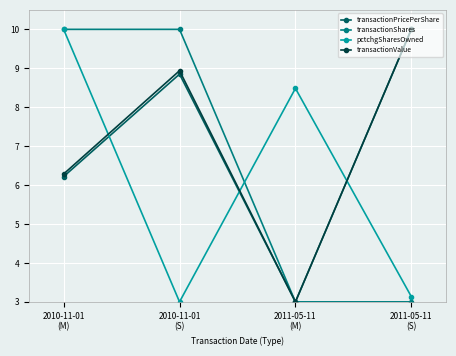

Reading left to right, what are all the values shown in this chart?

transactionPricePerShare: 2010-11-01
(M)=6.2	2010-11-01
(S)=8.8	2011-05-11
(M)=3.0	2011-05-11
(S)=10.0
transactionShares: 2010-11-01
(M)=10.0	2010-11-01
(S)=10.0	2011-05-11
(M)=3.0	2011-05-11
(S)=3.0
pctchgSharesOwned: 2010-11-01
(M)=10.0	2010-11-01
(S)=3.0	2011-05-11
(M)=8.5	2011-05-11
(S)=3.1
transactionValue: 2010-11-01
(M)=6.3	2010-11-01
(S)=8.9	2011-05-11
(M)=3.0	2011-05-11
(S)=10.0